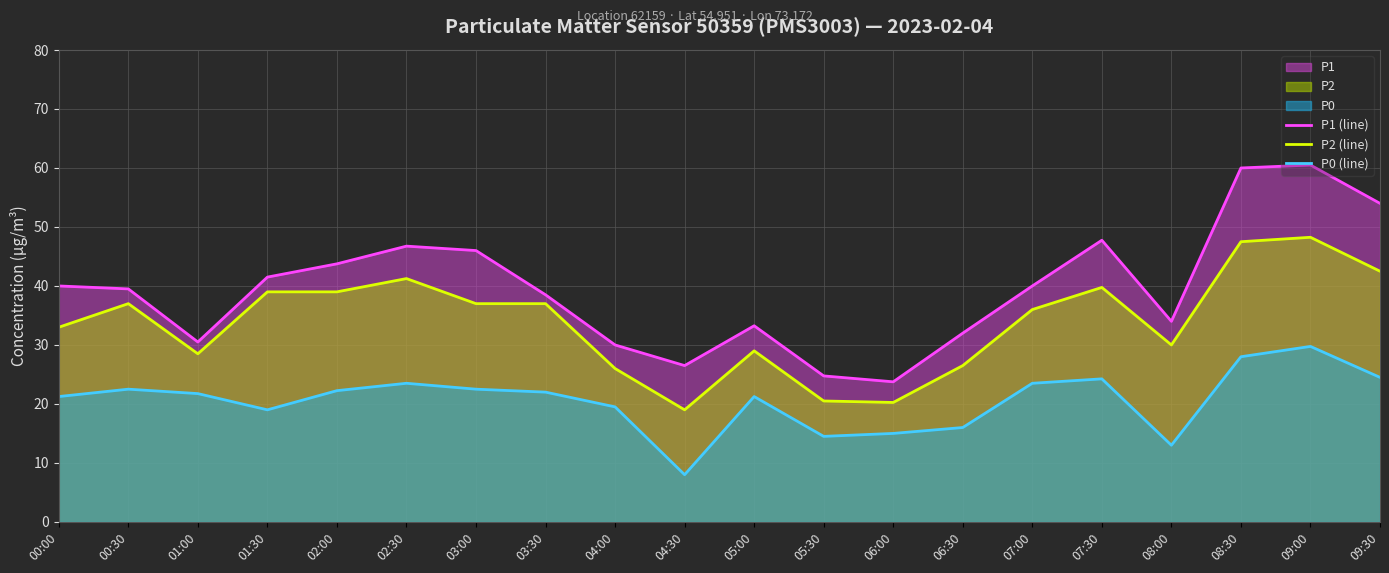

How many lines are shown in the chart?

3